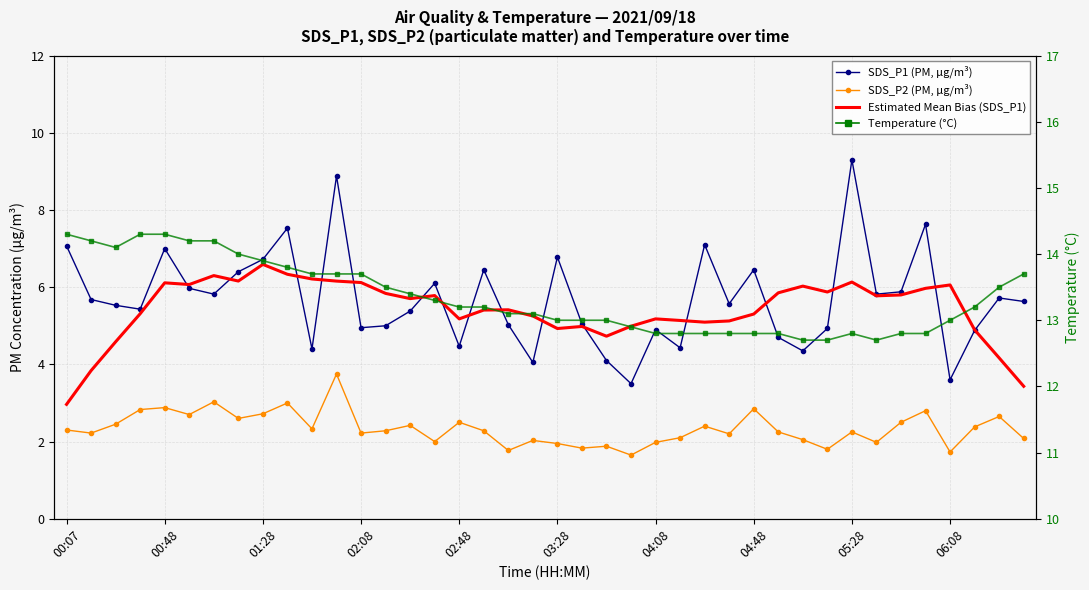

Is this an area chart (filled region under the line)?

No